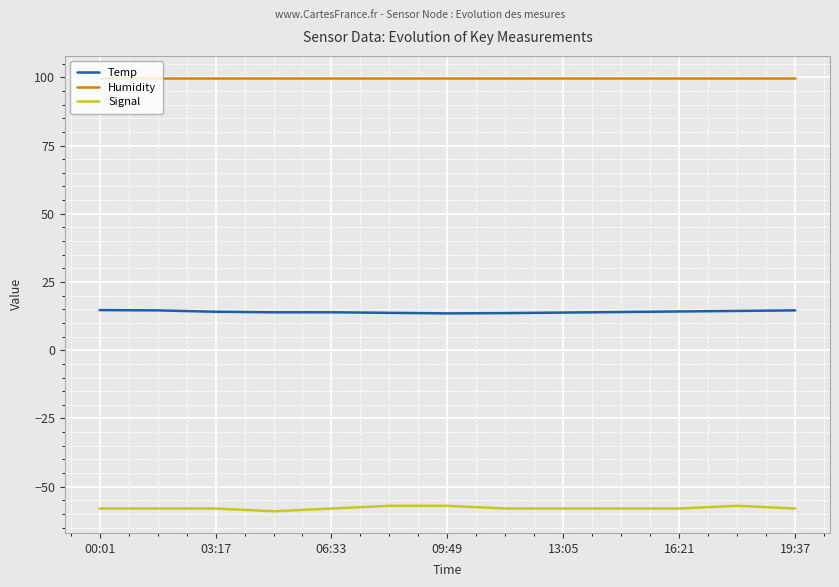

What is the lowest value of the Humidity series?

99.9